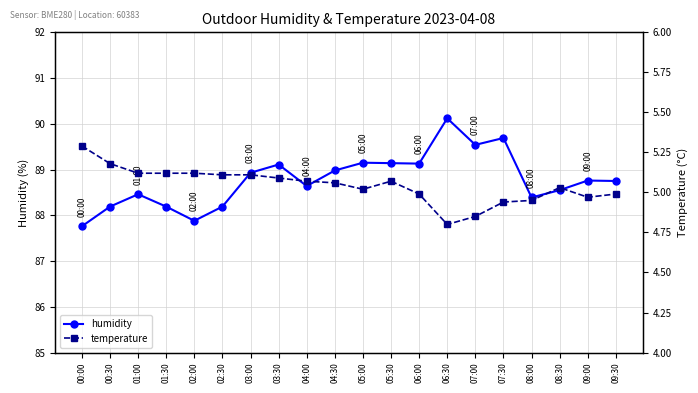

Where is the first local maximum for humidity?

01:00